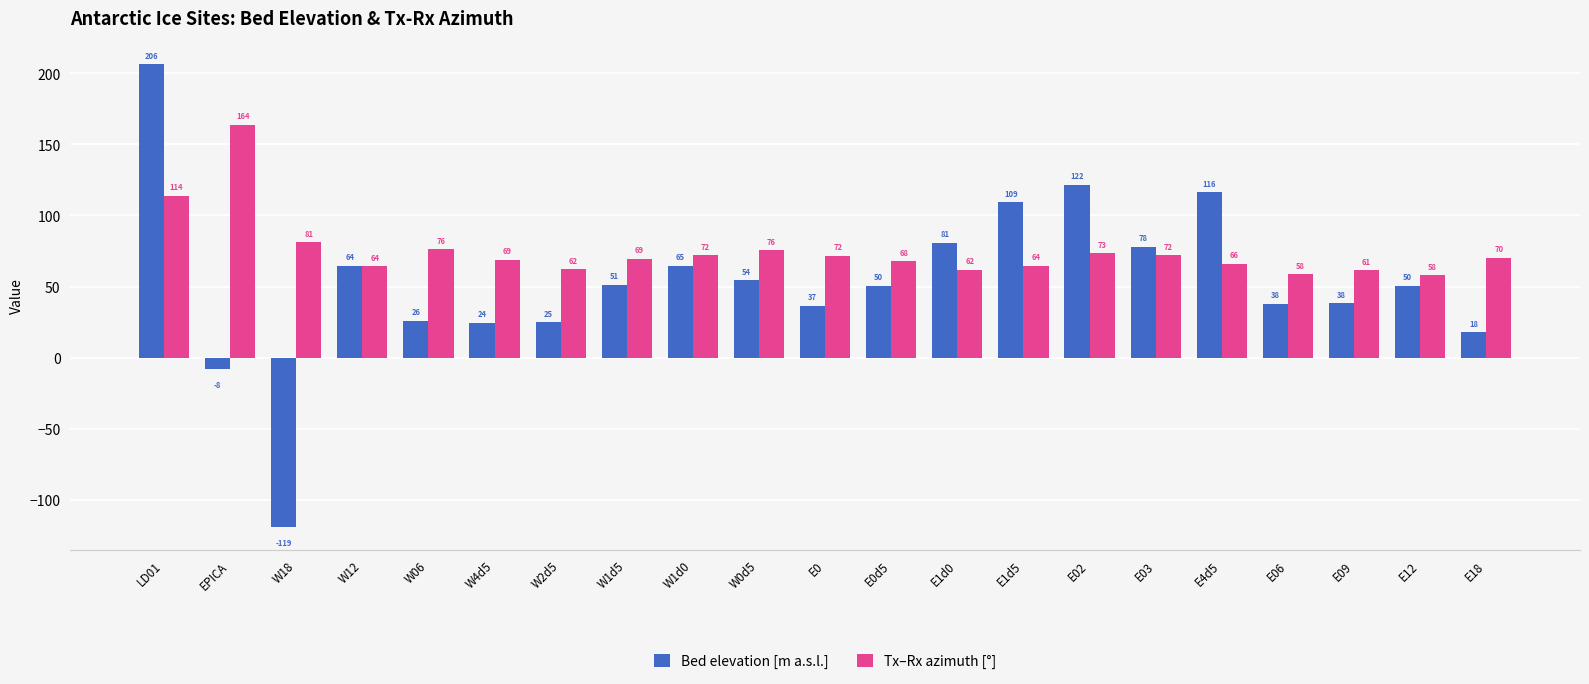

How many data points in Bed elevation [m a.s.l.] are above 50?

12